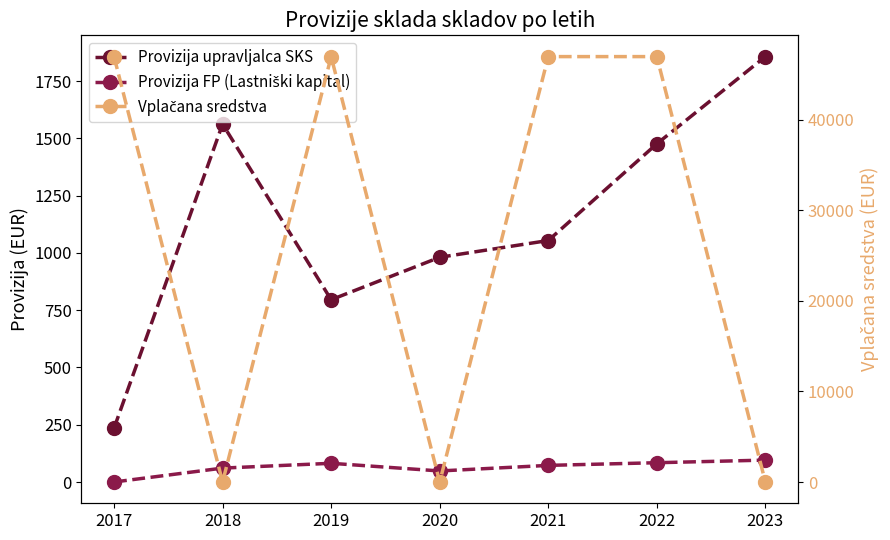

How many values in the Provizija upravljalca SKS series are below 1054?

3